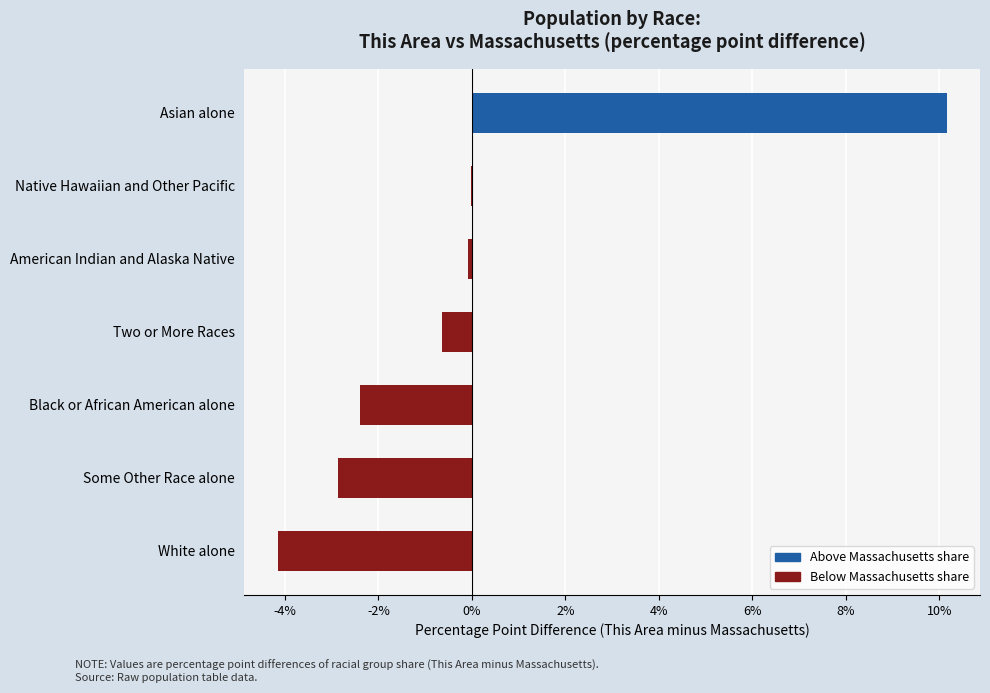

Read the value at Black or African American alone.

-2.4